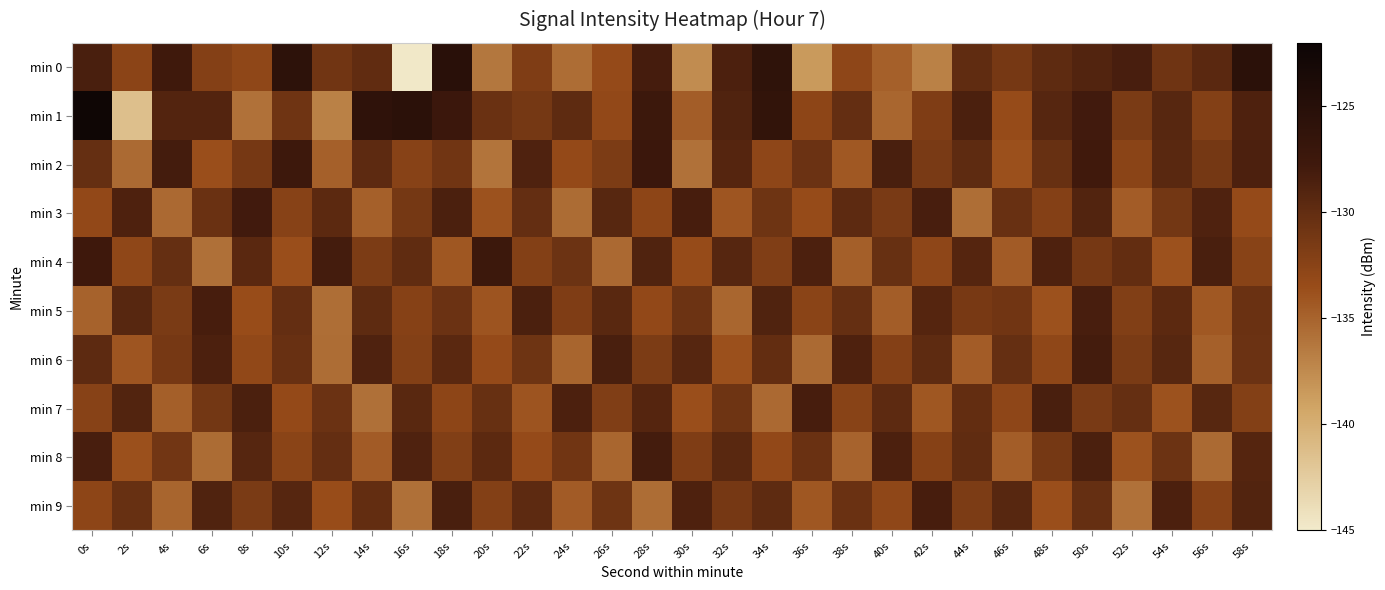

What is the difference between the highest and lowest values at 52s?

7.6